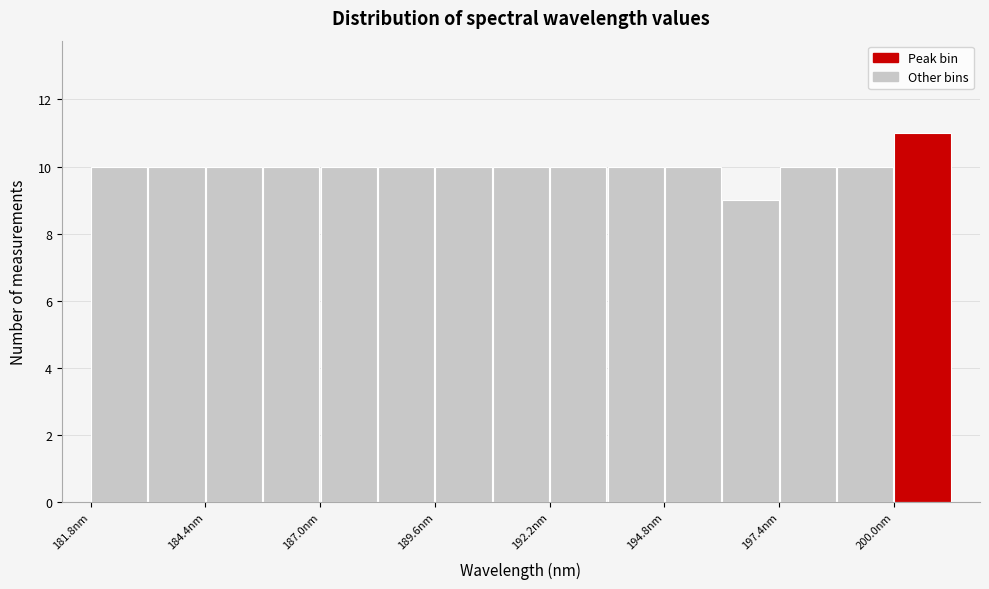

Read against the x-axis, roughly where is the centre of the tallest bar?

200.5